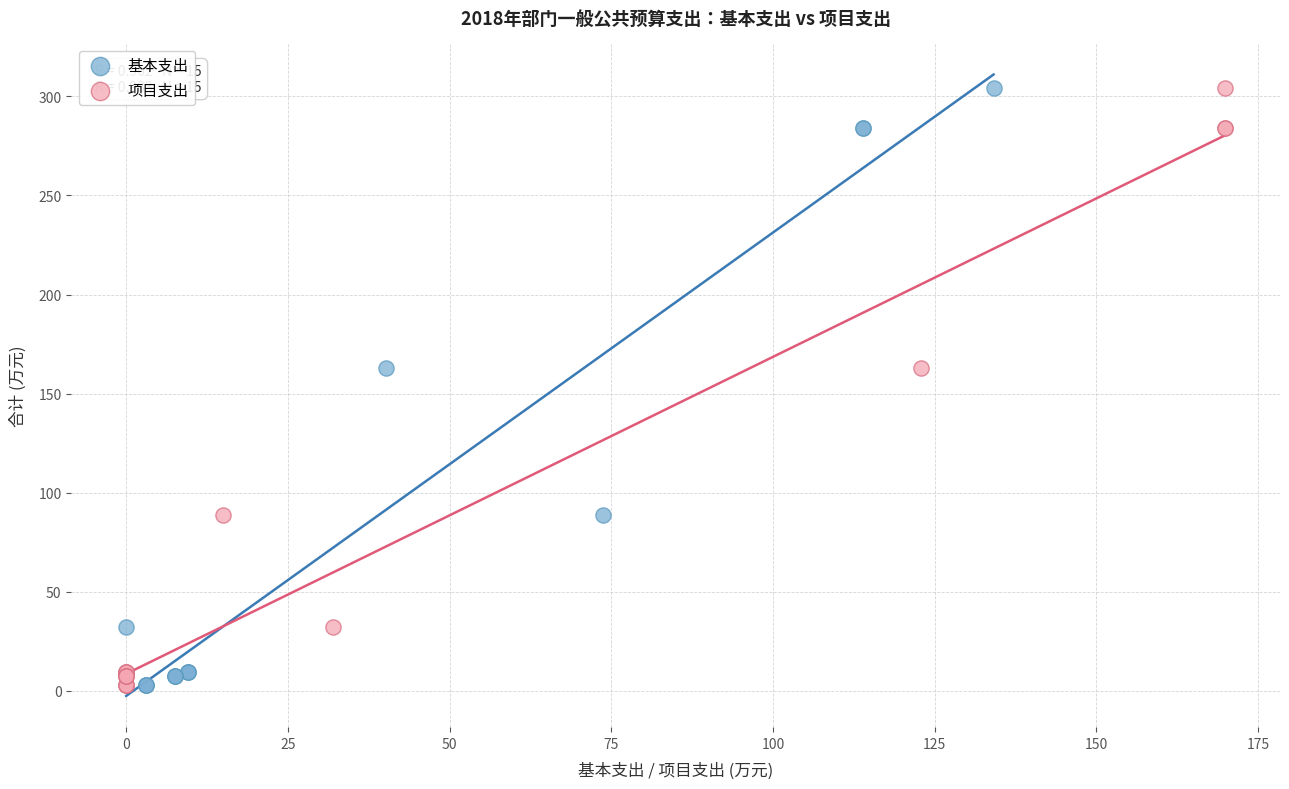

What are all the series names shown in the legend?

基本支出, 项目支出